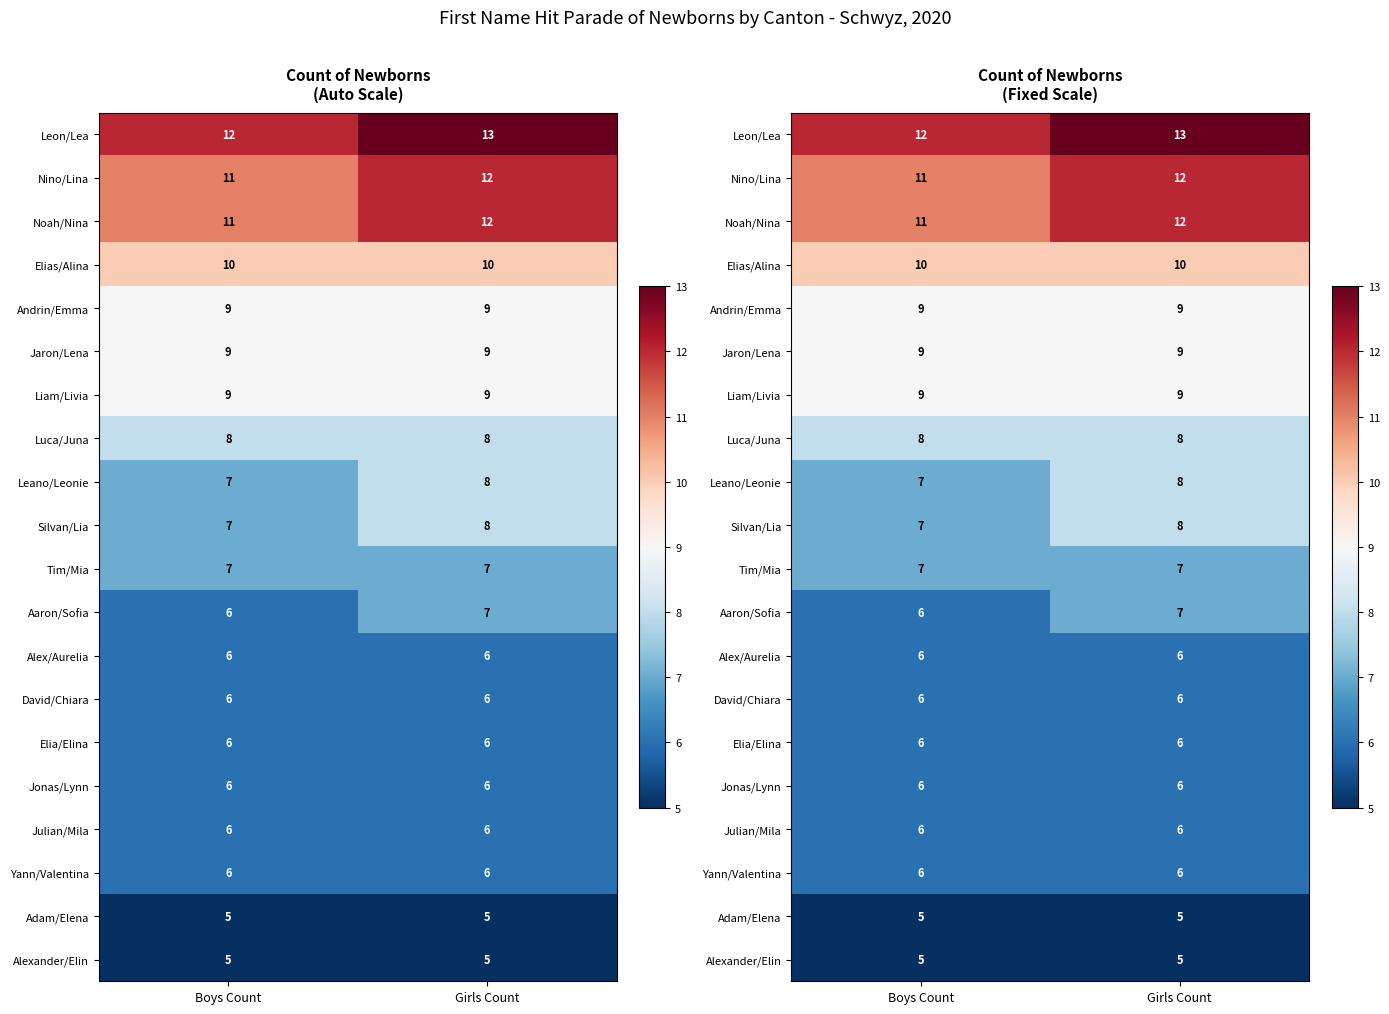

Which category has the lowest value in the Leon/Lea series?

Boys Count